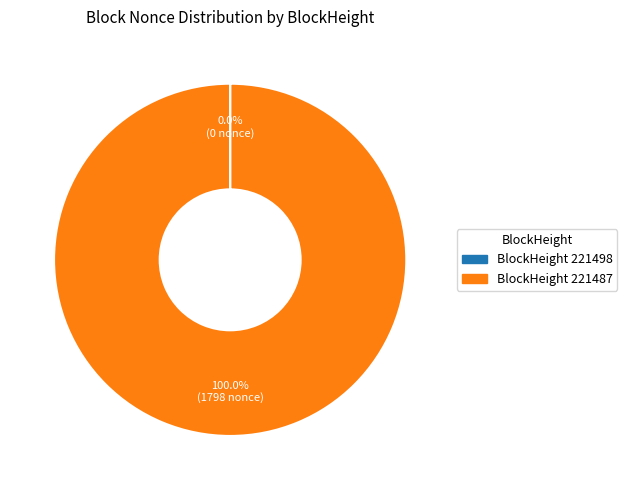

Is there a majority slice in this chart?

Yes